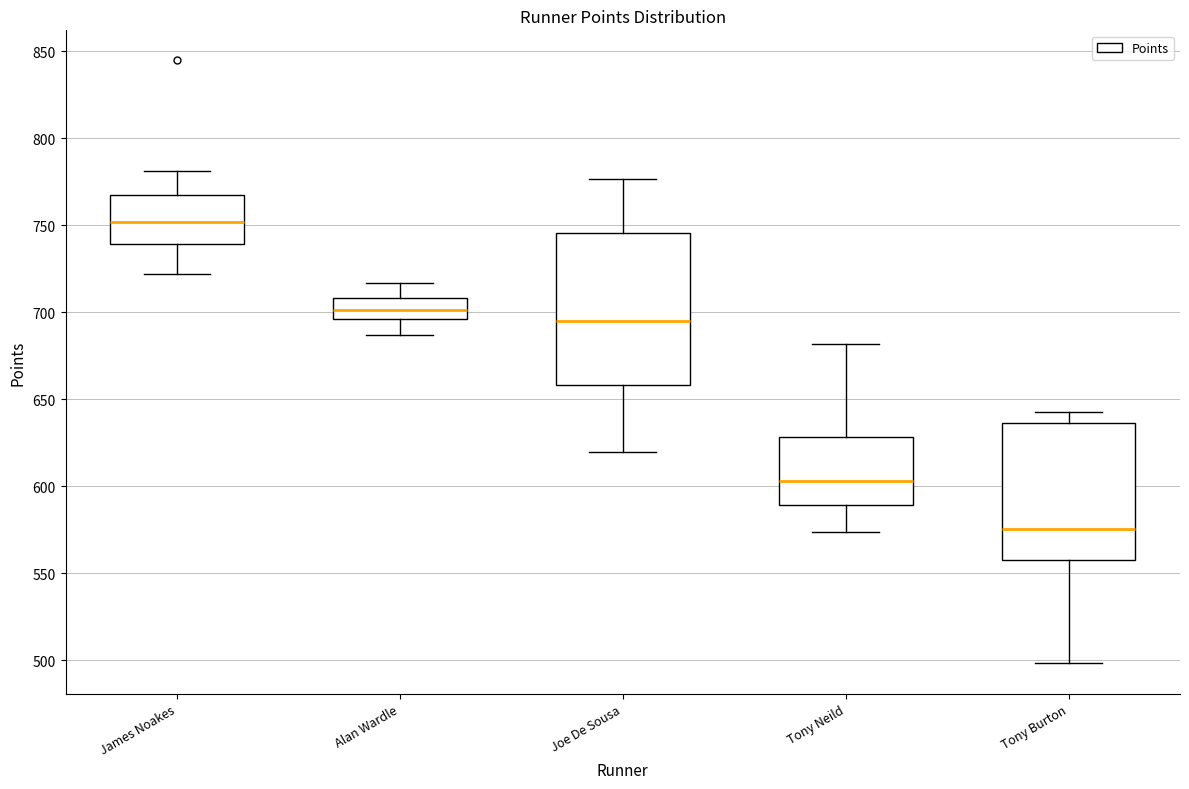

Where does the upper whisker of the box for James Noakes end on the y-axis? The values are not printed on the chart, so give them approximately, as read against the axis.

780